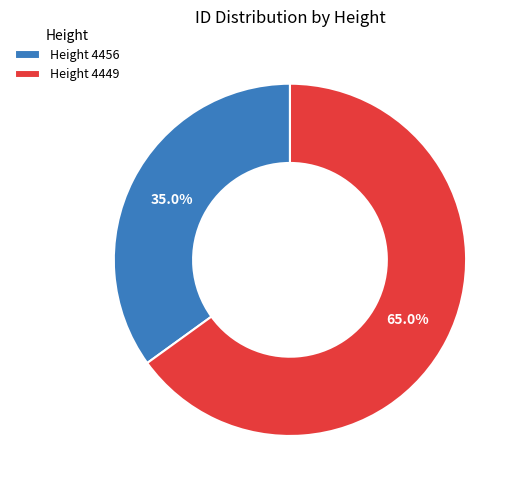

Approximately how many times larger is the value at Height 4456 compared to Height 4449?

0.5